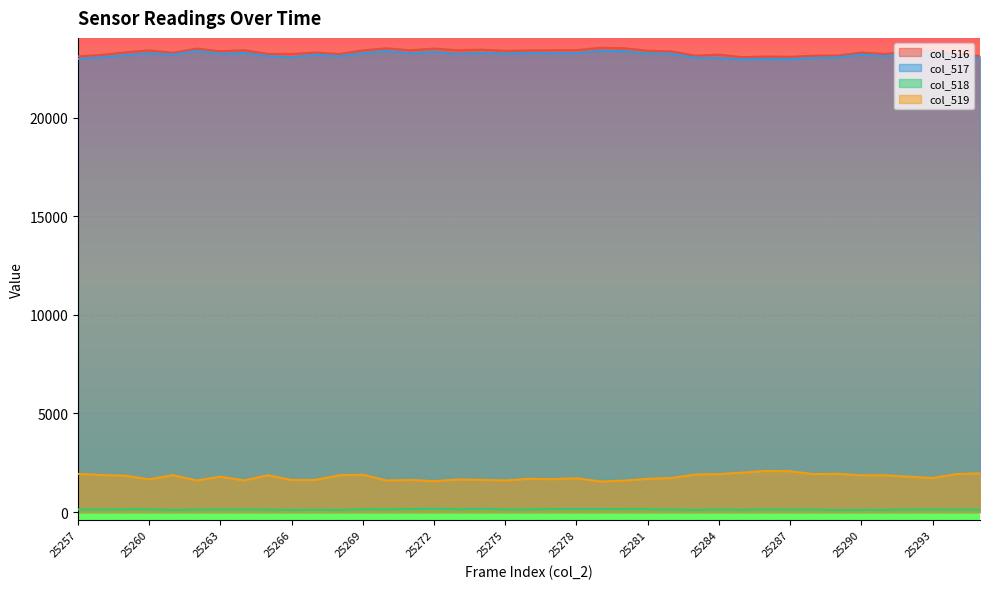

At 25291, list the series in order from largest to smallest.

col_516, col_517, col_519, col_518